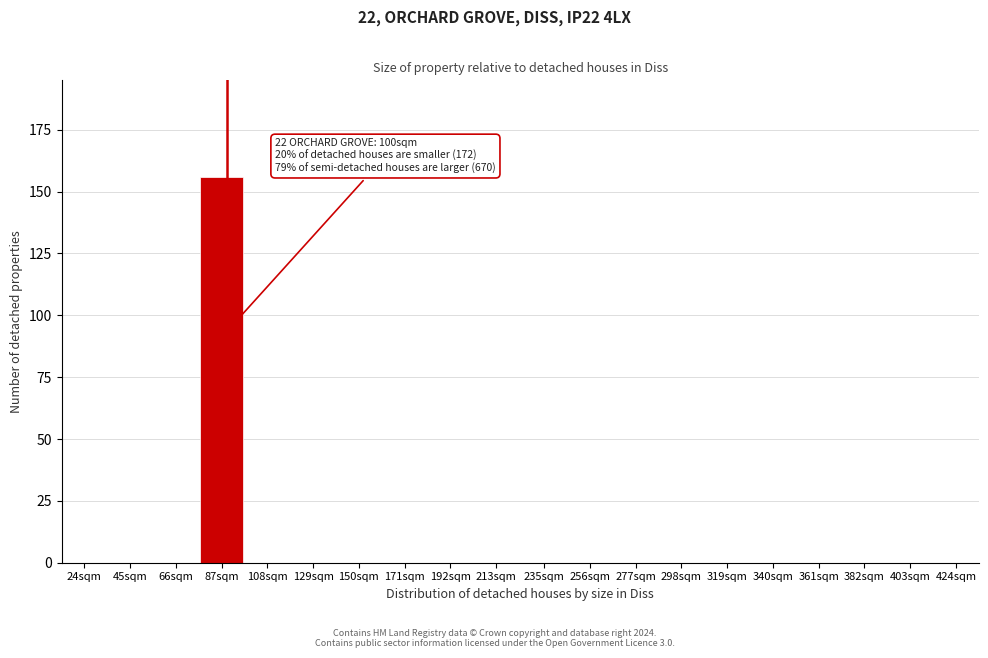

Reading left to right, extract all data points from this chart.

24sqm=0	45sqm=0	66sqm=0	87sqm=156	108sqm=0	129sqm=0	150sqm=0	171sqm=0	192sqm=0	213sqm=0	235sqm=0	256sqm=0	277sqm=0	298sqm=0	319sqm=0	340sqm=0	361sqm=0	382sqm=0	403sqm=0	424sqm=0